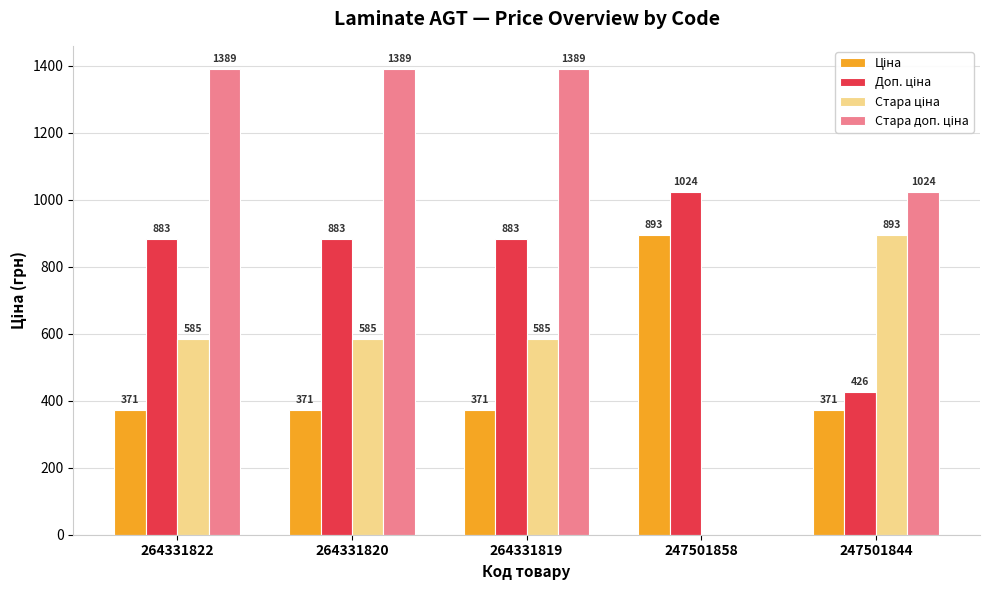

What is the greatest value displayed?

1389.5